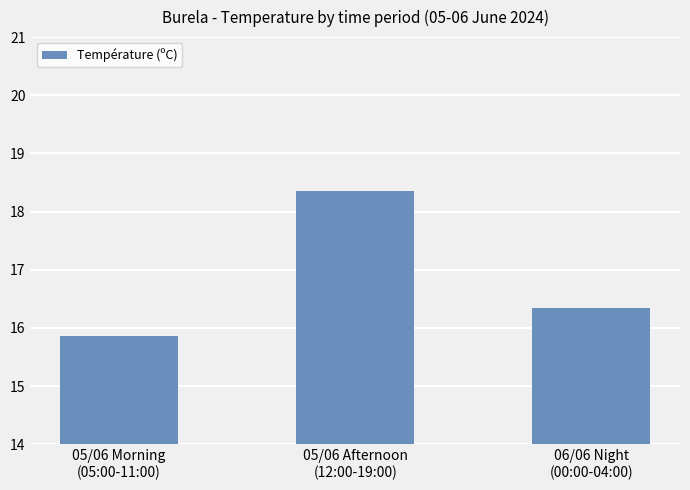

List the labels in order of value, smallest first.

05/06 Morning
(05:00-11:00), 06/06 Night
(00:00-04:00), 05/06 Afternoon
(12:00-19:00)